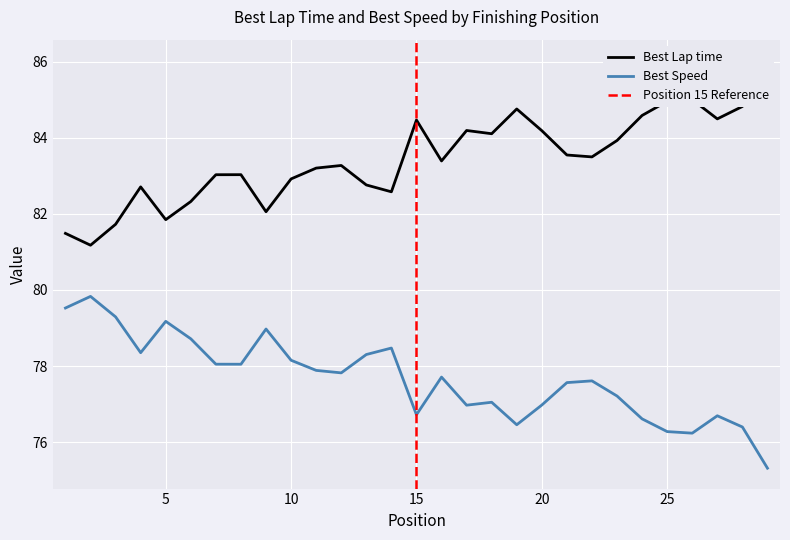

List the series in order of their overall mean, lowest first.

Best Speed, Best Lap time